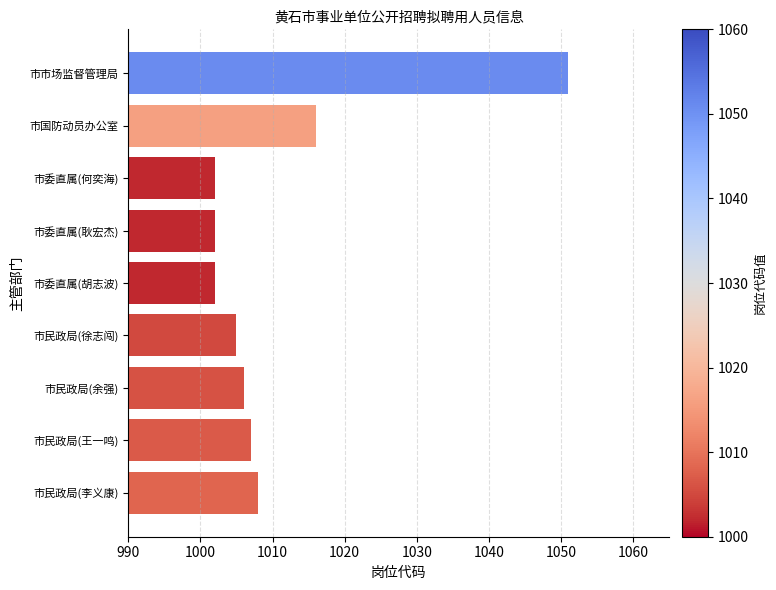

What is the ratio of the value at 市国防动员办公室 to the value at 市委直属(耿宏杰)?

1.0